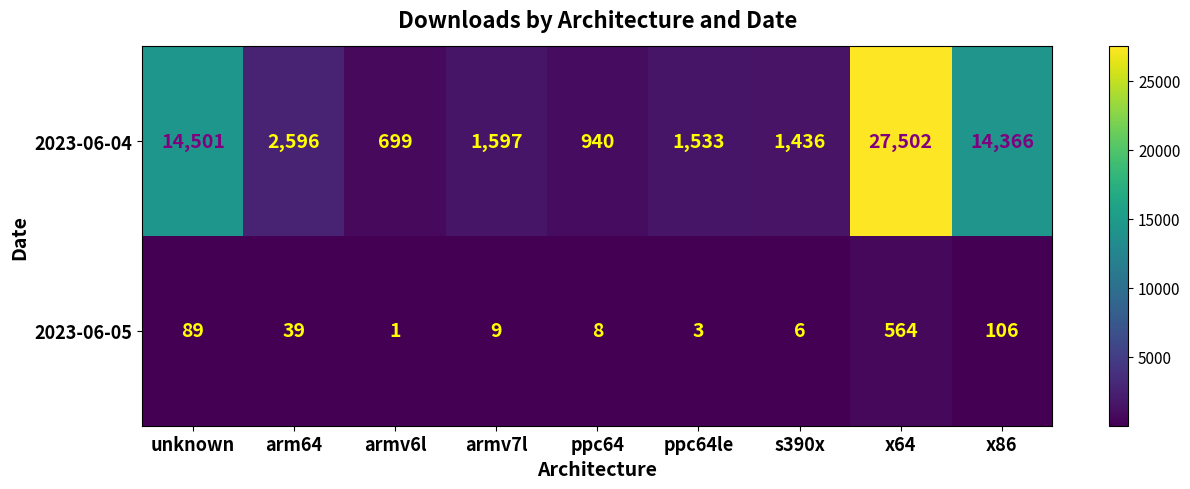

What is the smallest value displayed?

1